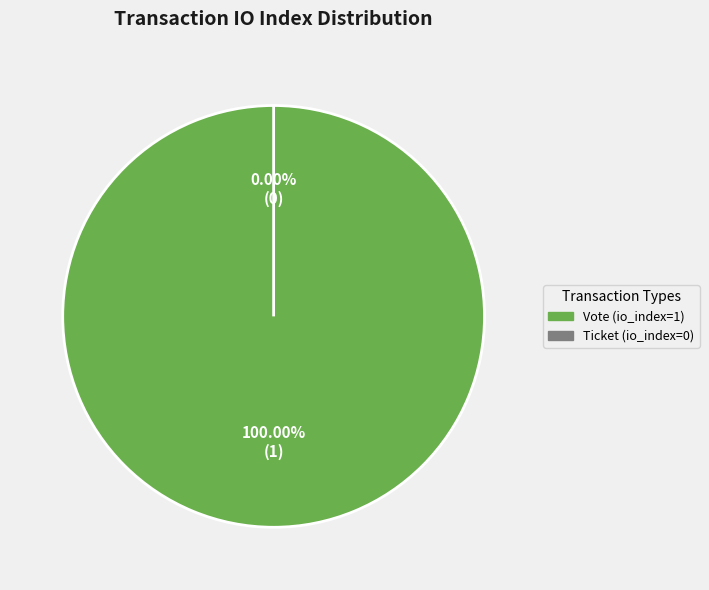

Combined, do Ticket (io_index=0) and Vote (io_index=1) account for over 50%?

Yes